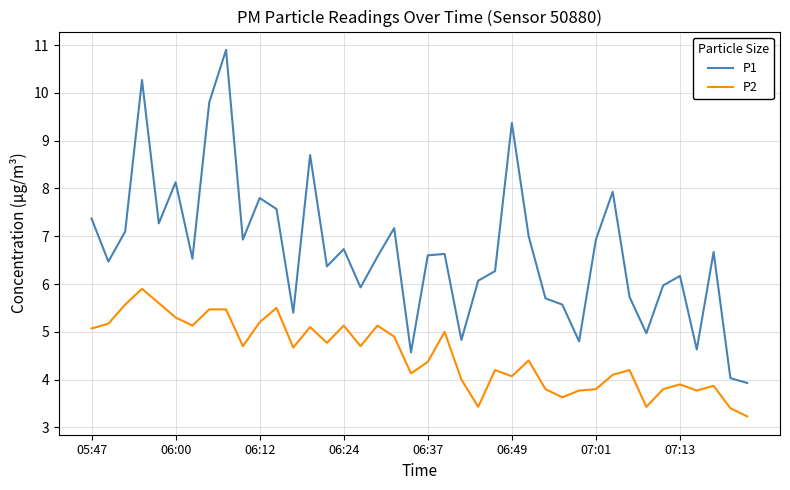

List the series in order of their peak value, highest first.

P1, P2